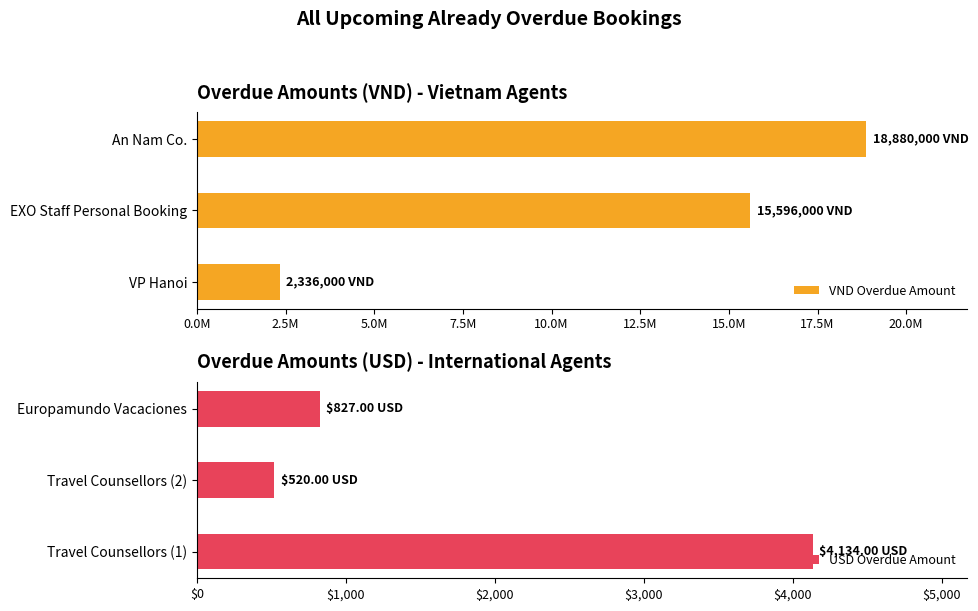

How many values in the USD Overdue Amount series are below 827?

1